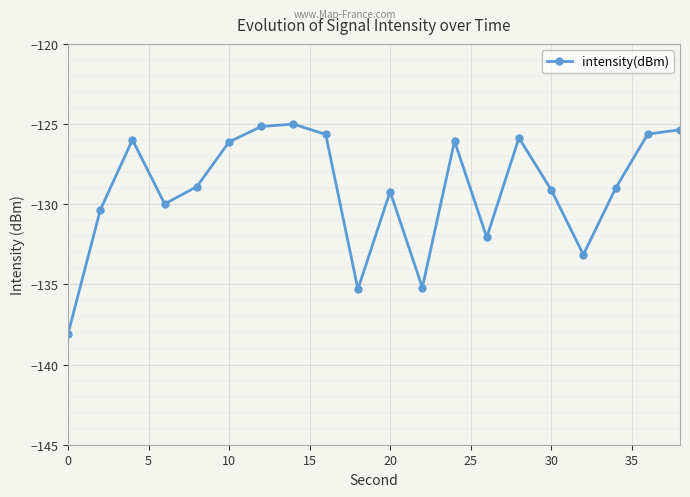

True or false: there are more than 0 points higher than both neighbors.

True